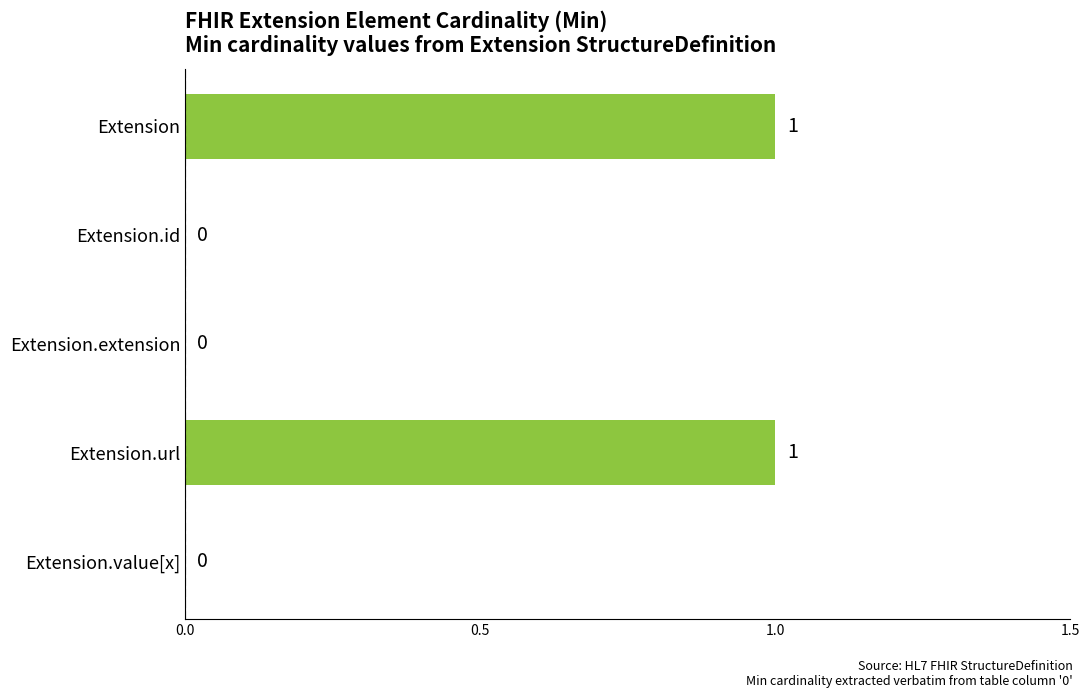

Is it true that the value at Extension.value[x] is 1?

False